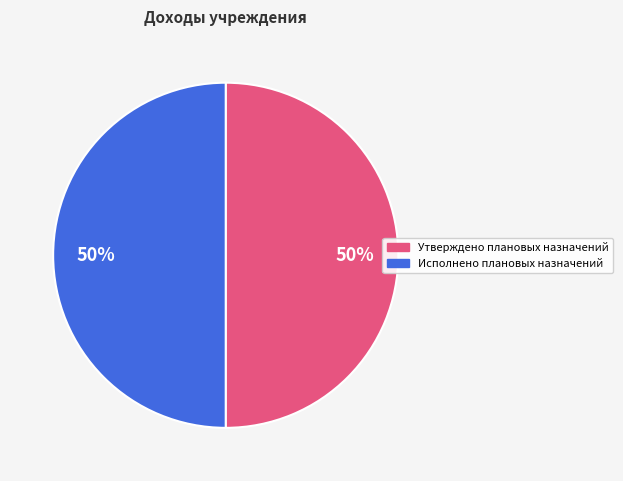

To the nearest percent, what percentage of the pie is Исполнено плановых назначений?

50%